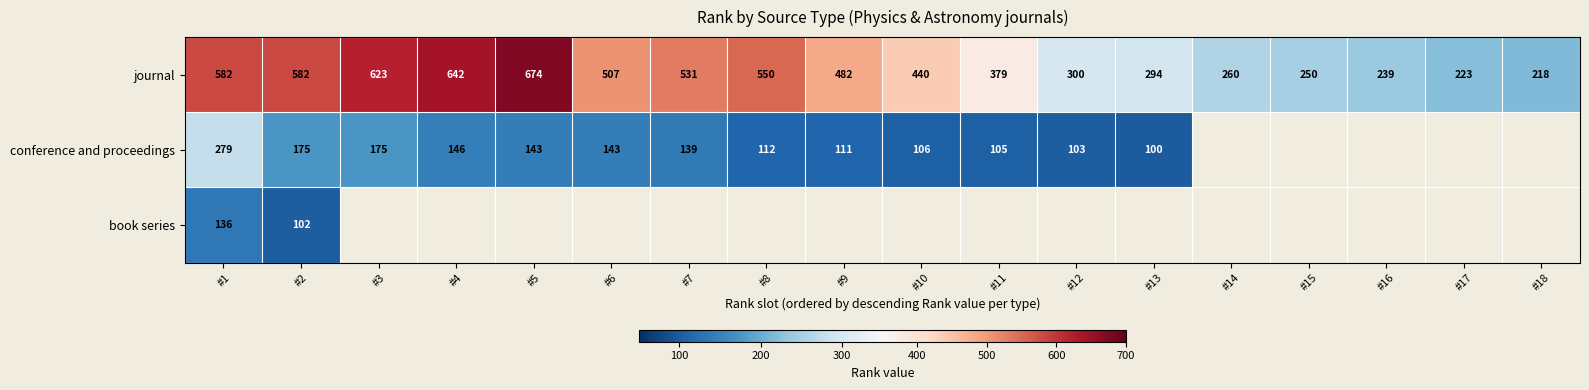

The journal series shows 482 at #9. True or false?

True